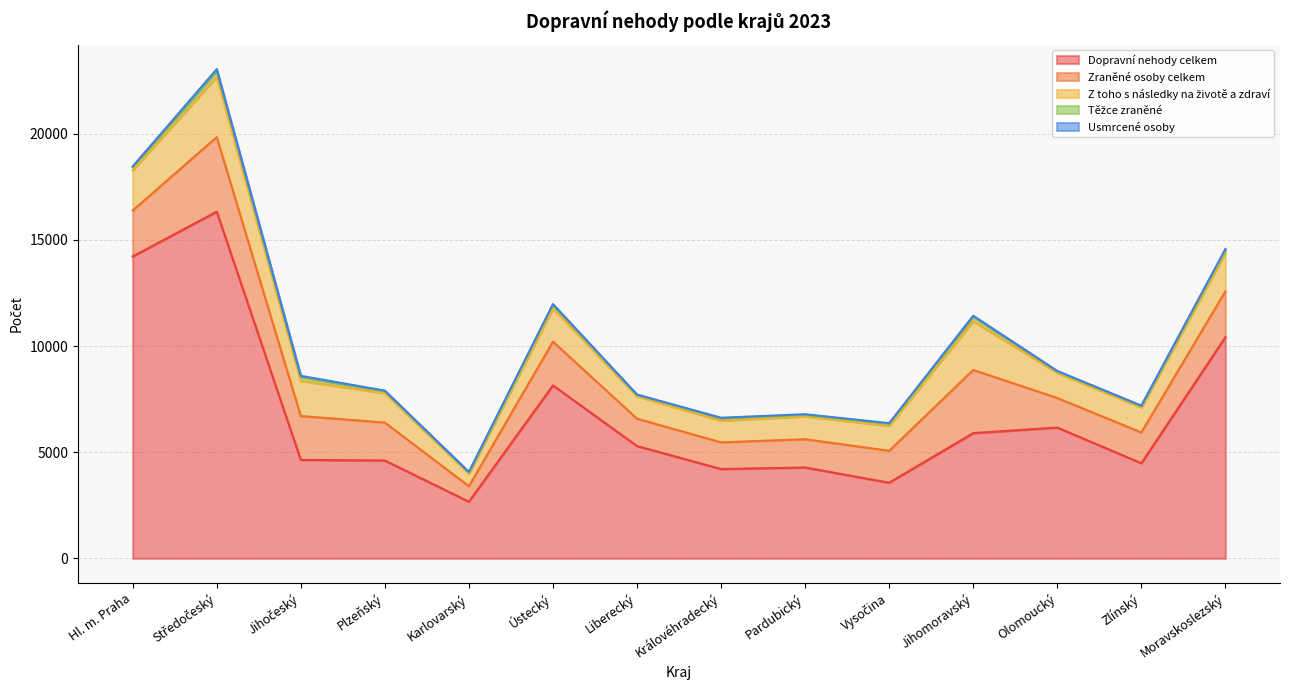

What is the sum of the Zraněné osoby celkem values at Vysočina and Plzeňský?

3291